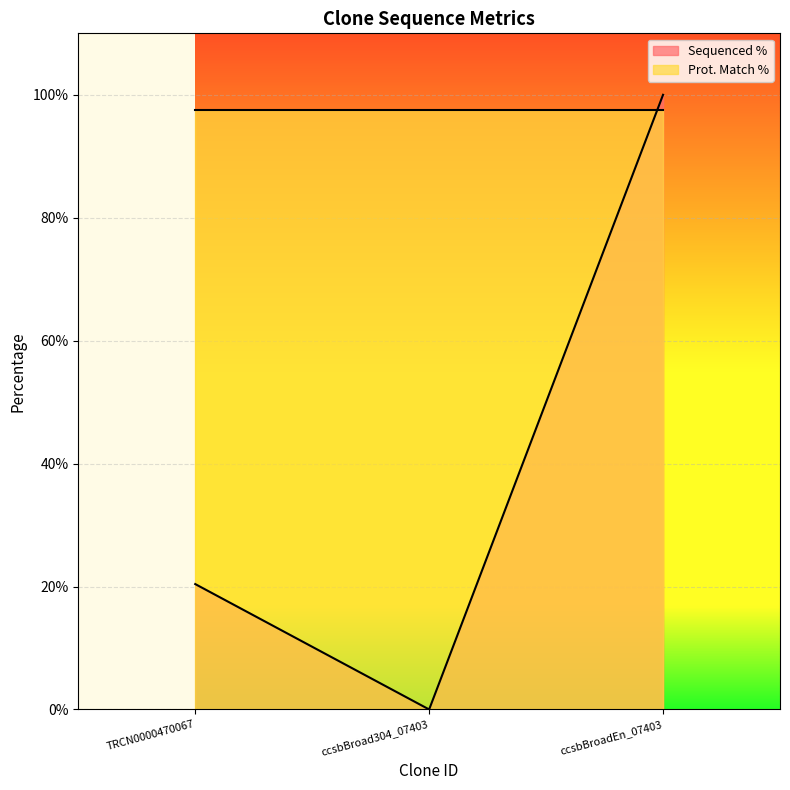

What position from the left is ccsbBroad304_07403?

2